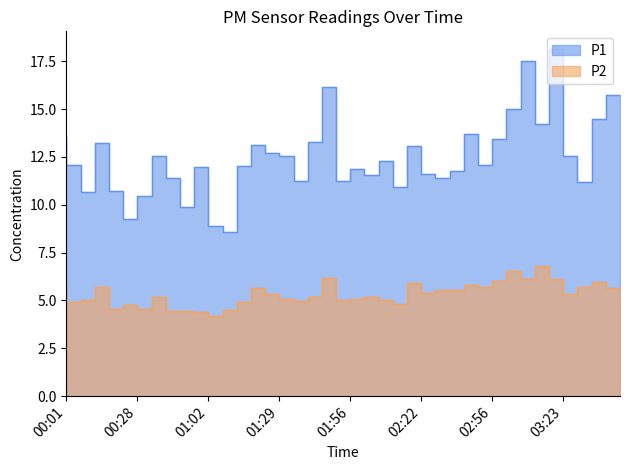

True or false: P1 and P2 intersect in this chart.

False